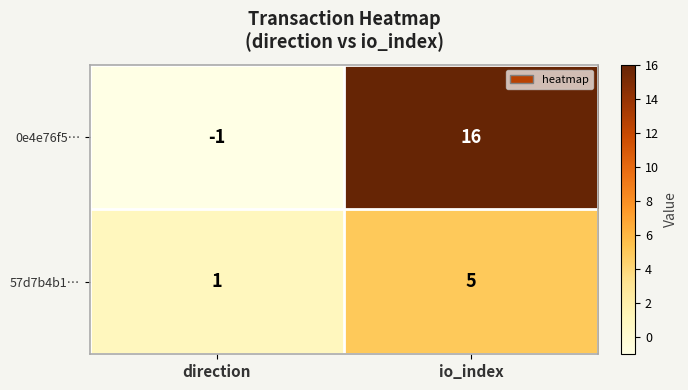

Count the number of data series in this chart.

2